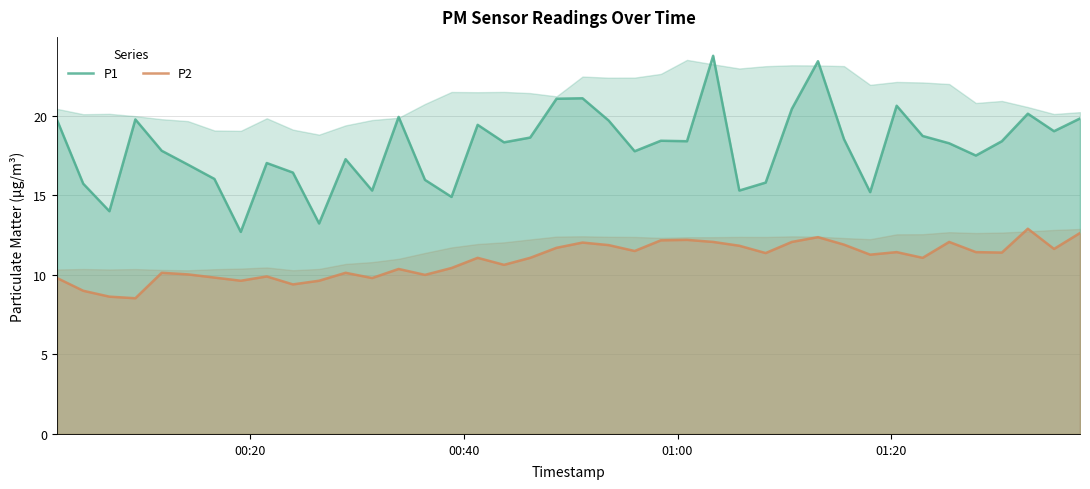

List the series in order of their peak value, lowest first.

P2, P1